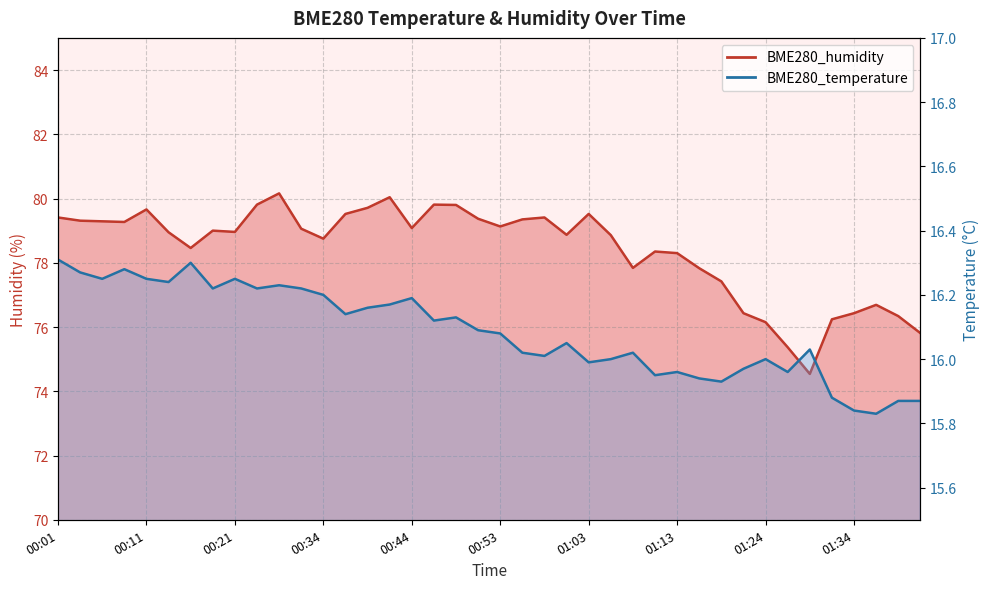

What is the total value across all series at 00:56?

95.4